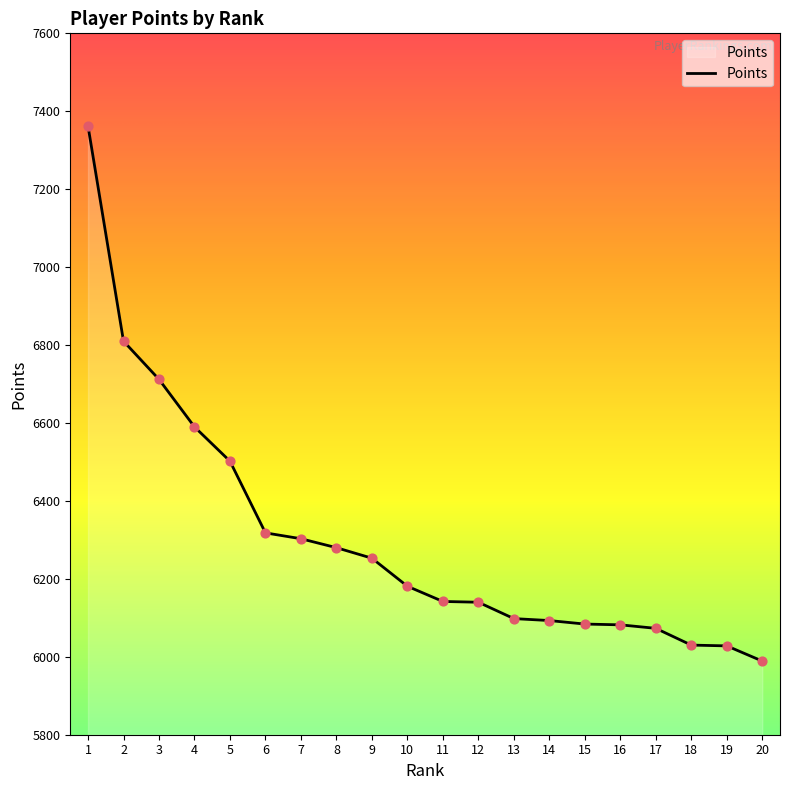

What is the ratio of the value at 9 to the value at 8?

1.0